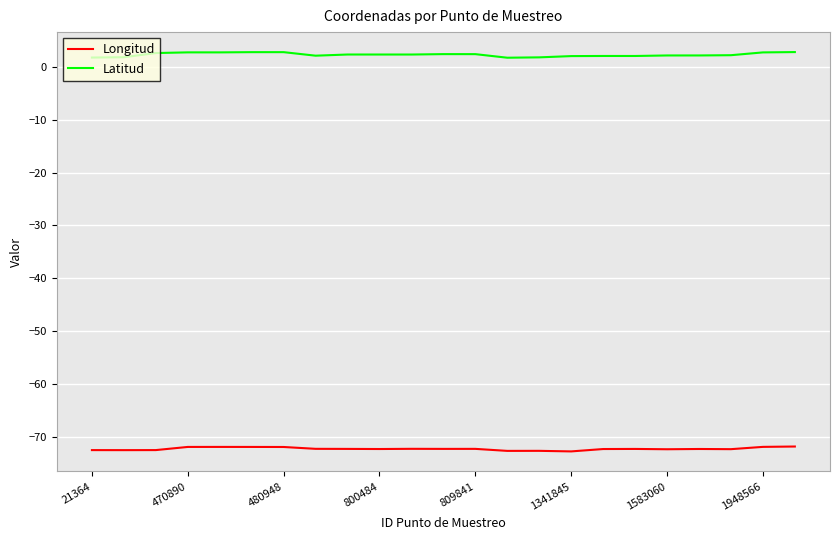

Which series has the largest total across all categories?

Latitud